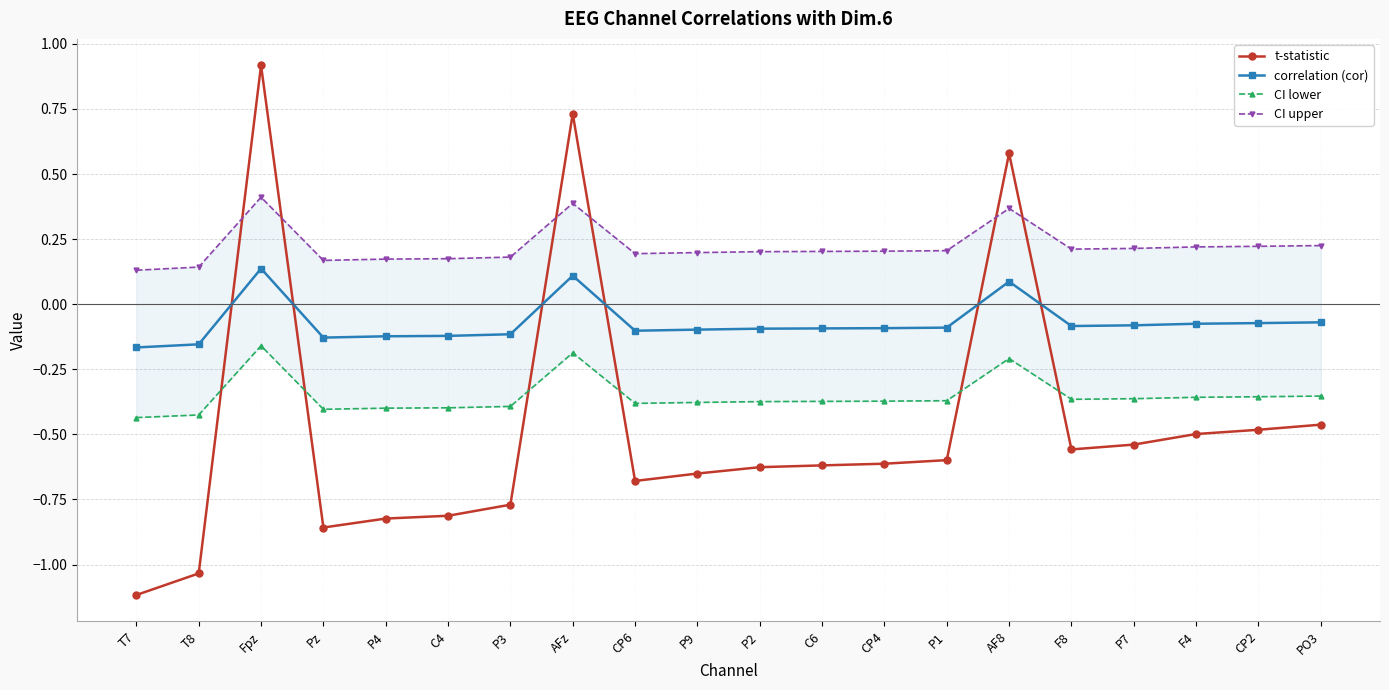

Which series has the largest range (max minus min)?

t-statistic